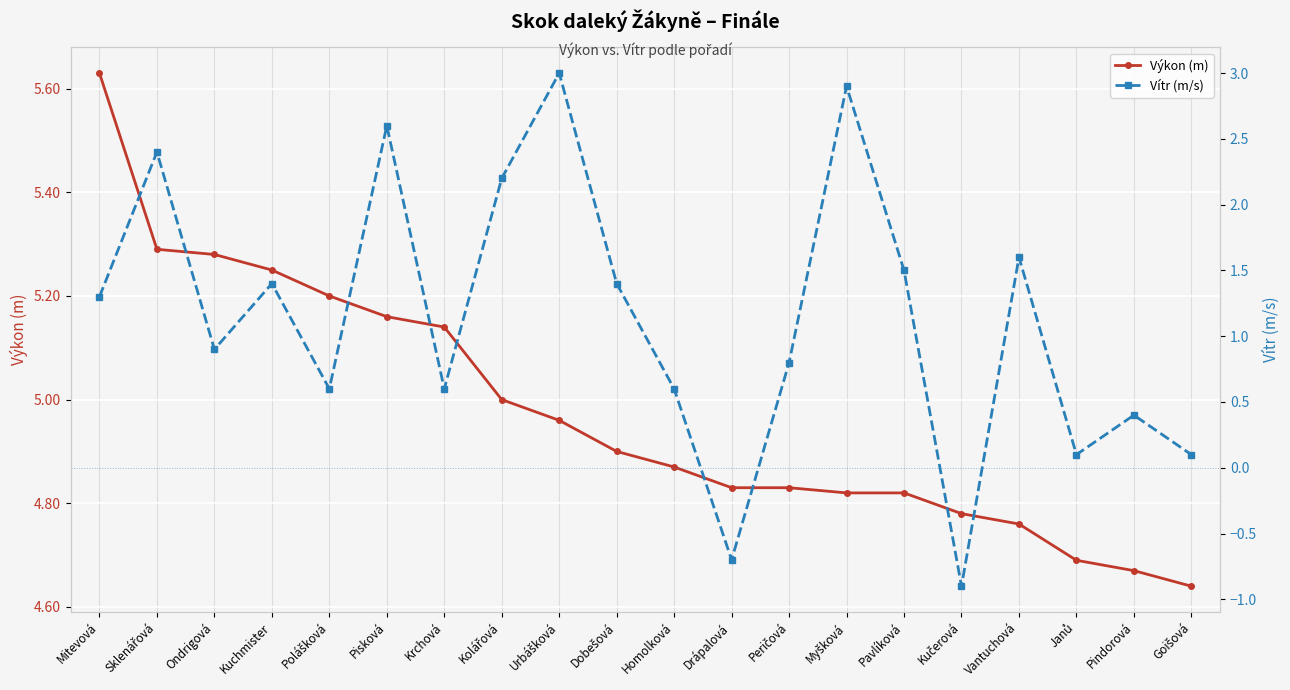

Which label corresponds to the largest value in the chart?

Mitevová